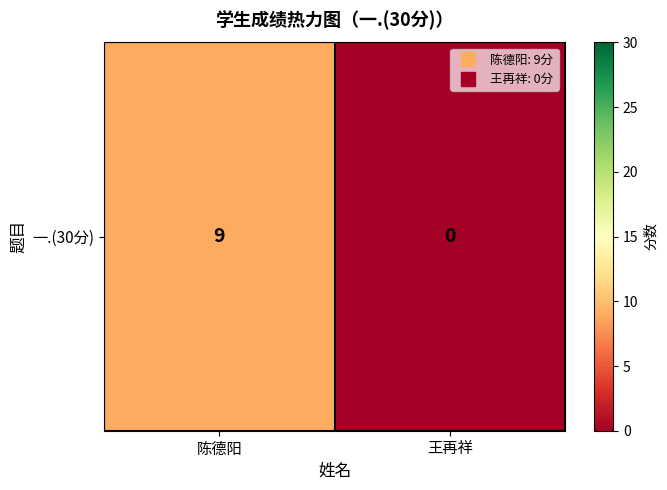

Rank the categories by value from highest to lowest.

陈德阳, 王再祥